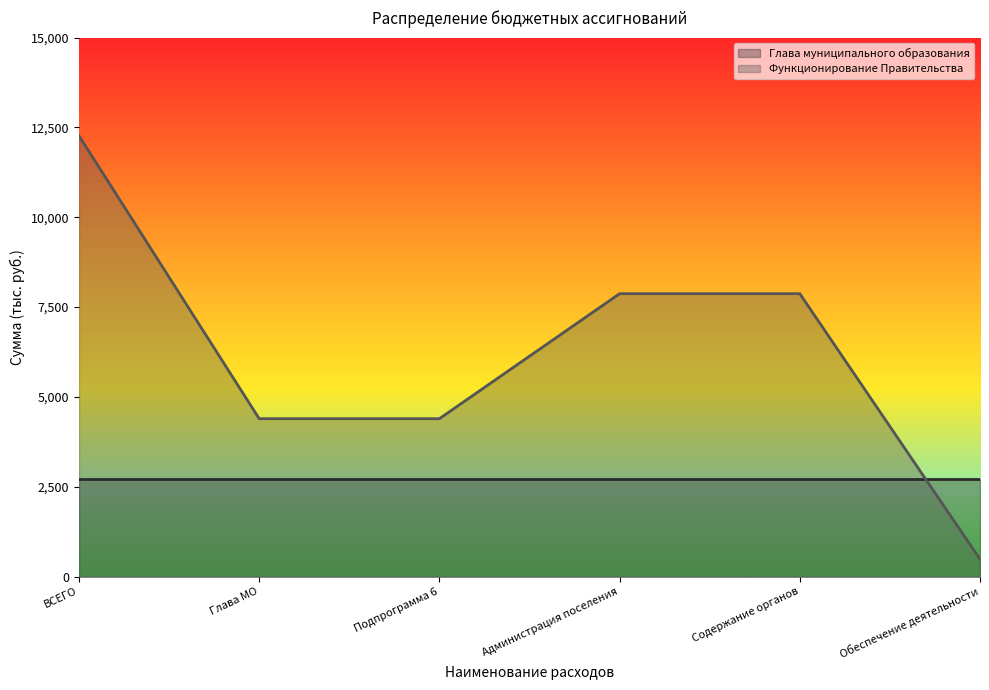

What is the difference between the values at Содержание органов and Глава МО?

3479.0